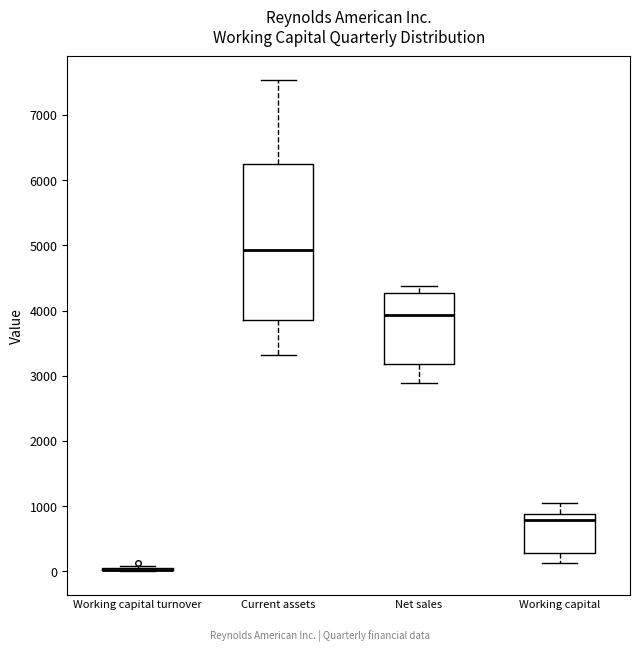

Which box is the tallest, from its lower edge to its upper edge?

Current assets